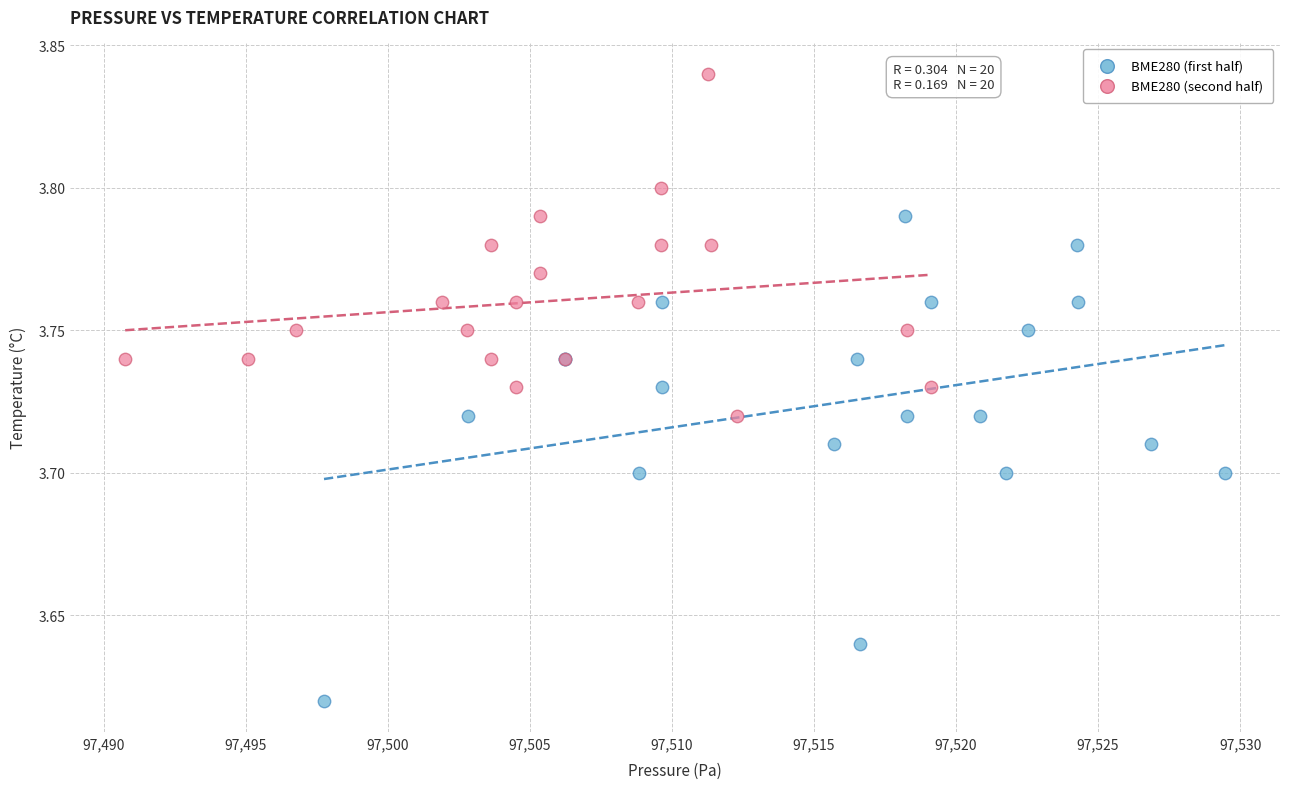

Which series contains the lowest Y value?

BME280 (first half)